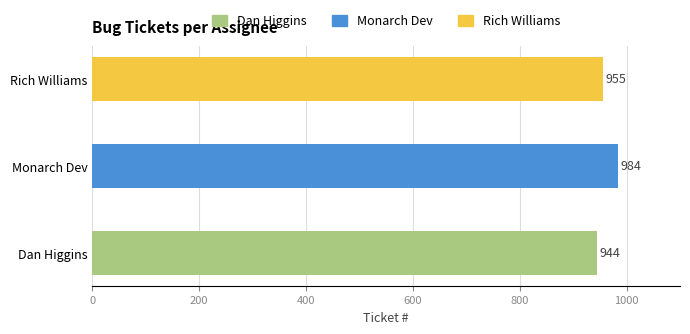

What is the difference between the values at Rich Williams and Dan Higgins?

11